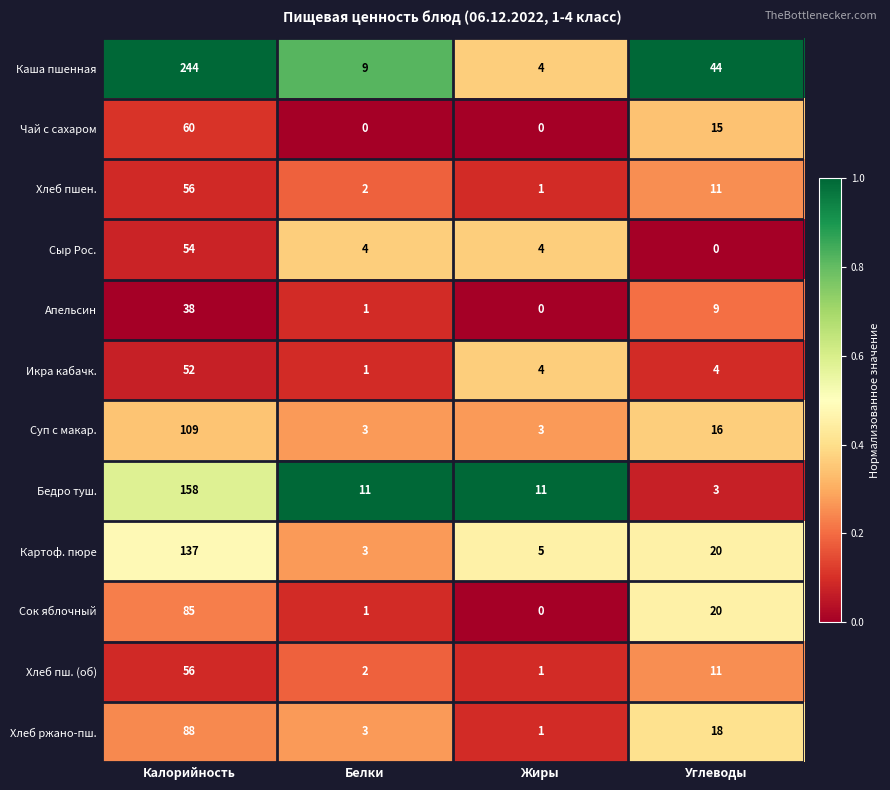

Count the number of data series in this chart.

12